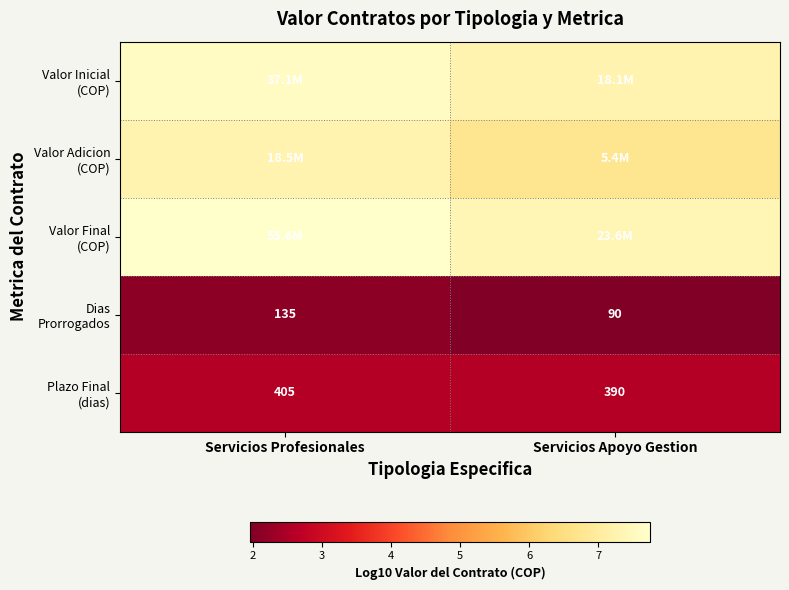

At how many categories does at least one series exceed 6?

2